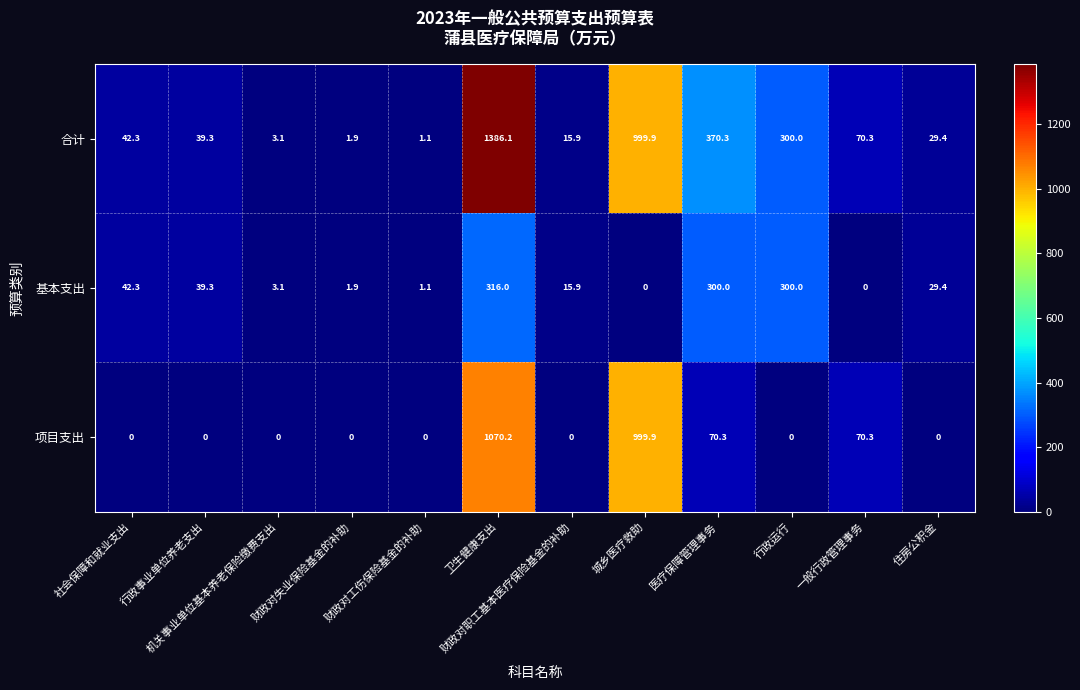

What is the difference between the 基本支出 values at 一般行政管理事务 and 财政对工伤保险基金的补助?

1.1